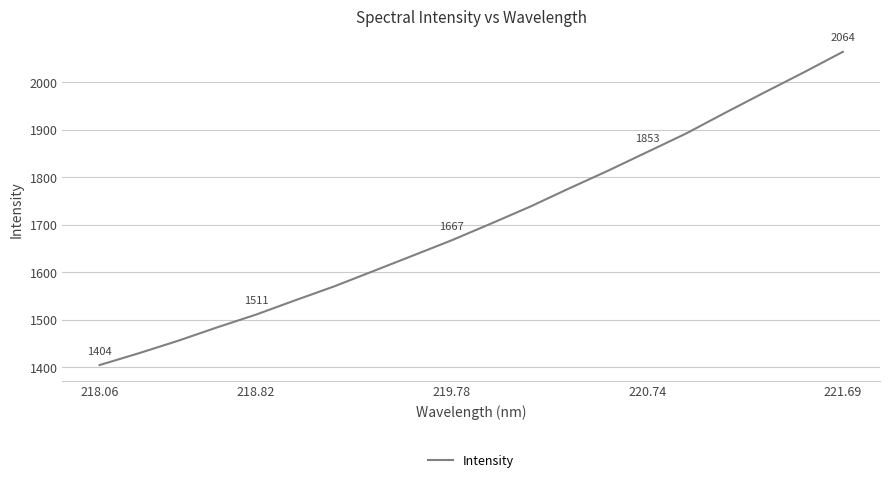

What is the sum of all values?

34073.1